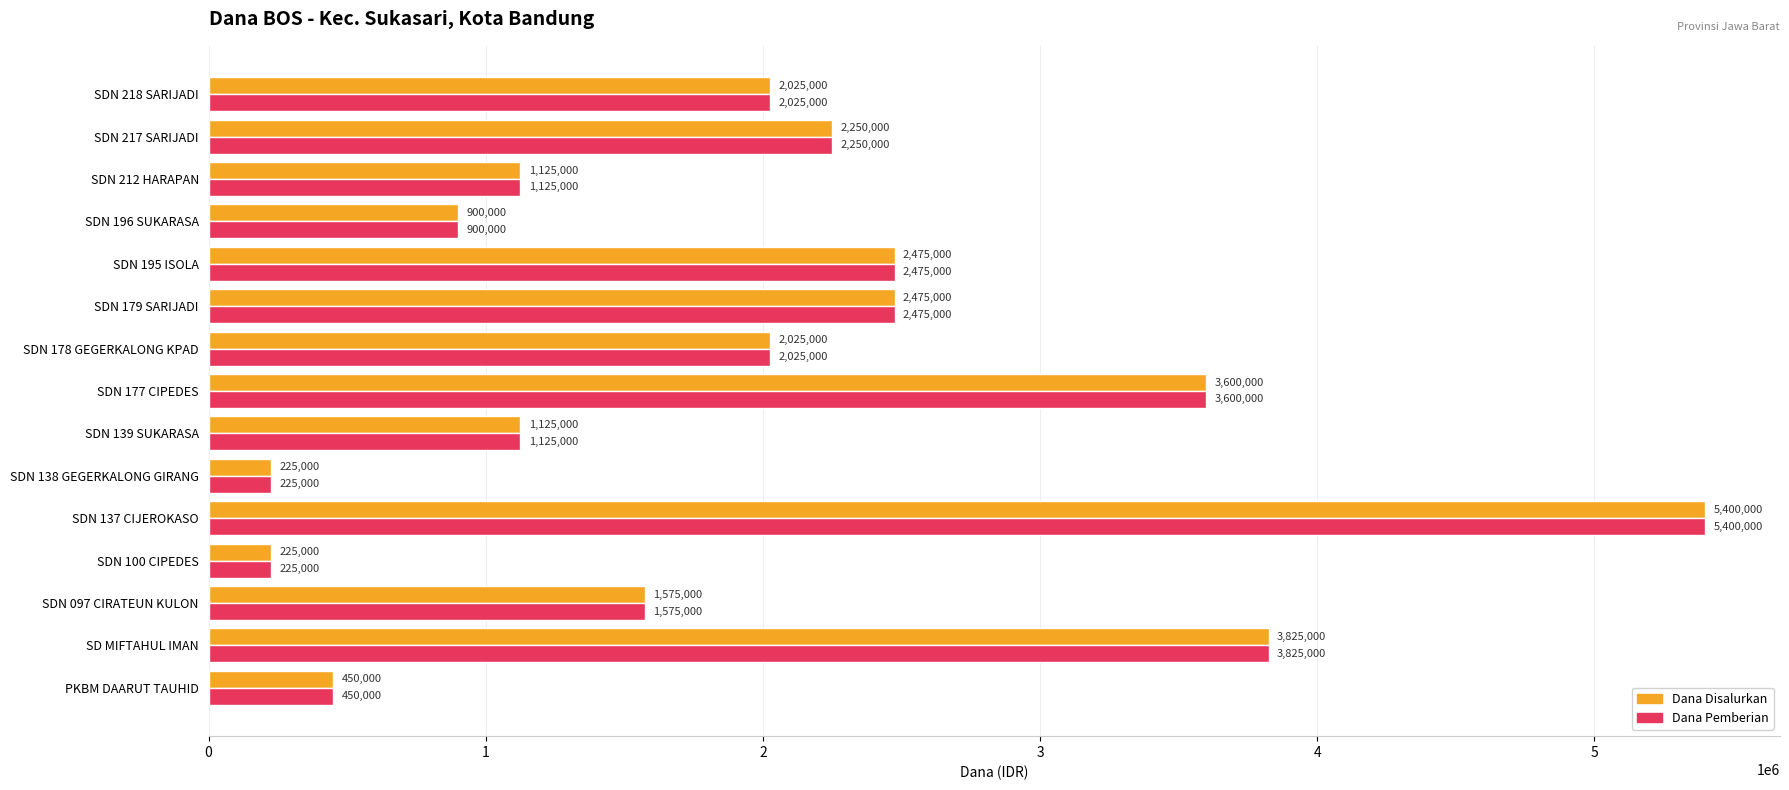

What are all the series names shown in the legend?

Dana Disalurkan, Dana Pemberian